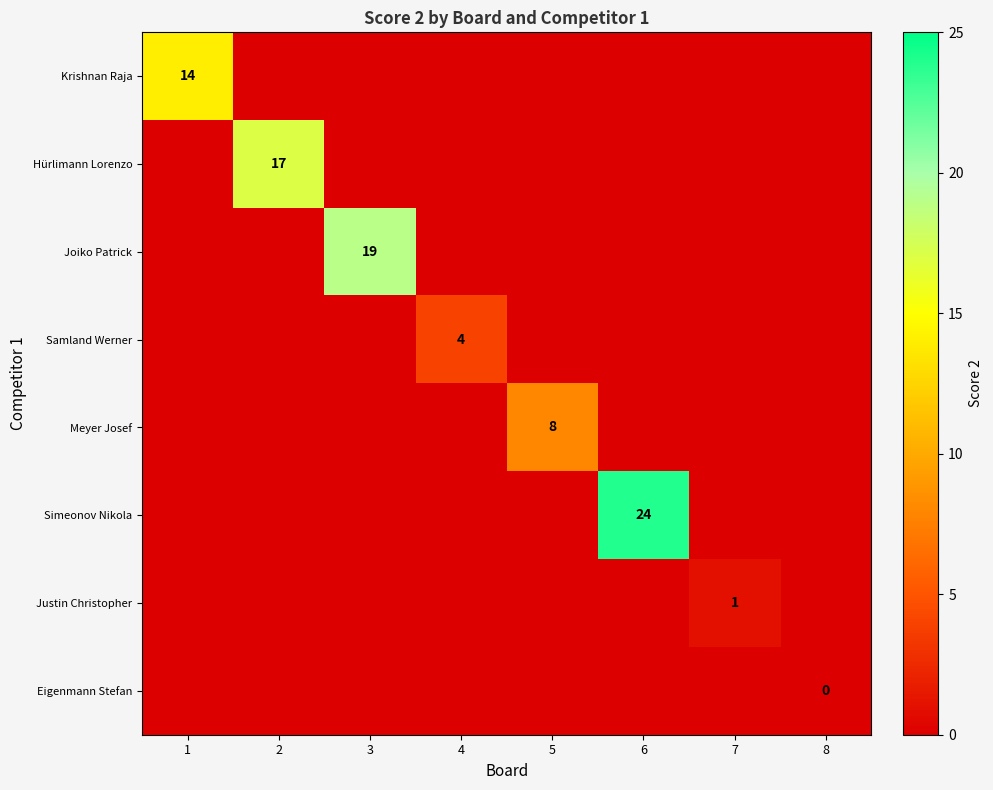

How many values in Justin Christopher are above zero?

1